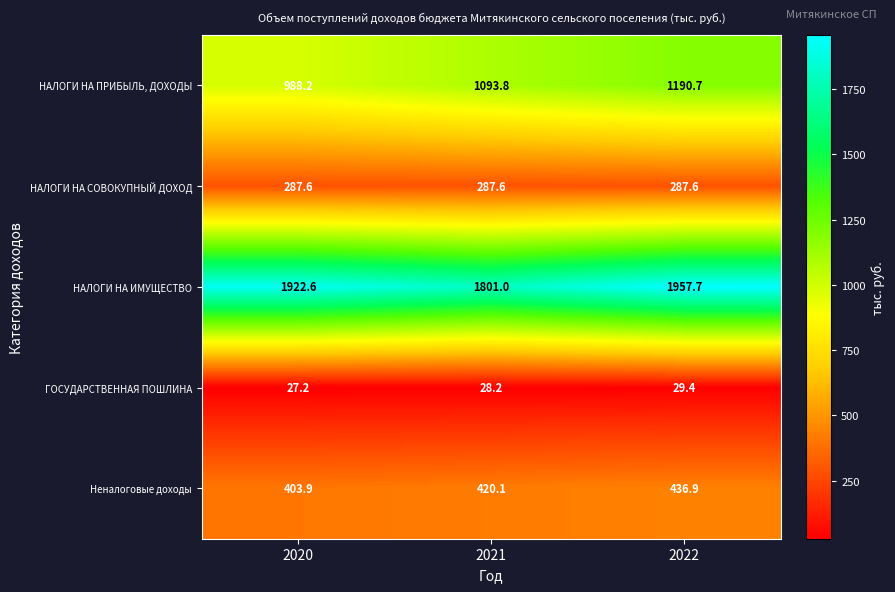

At how many categories does at least one series exceed 814?

3